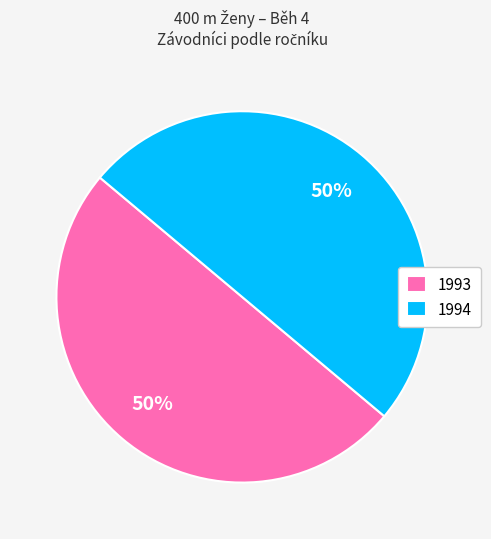

Count the number of slices in the pie.

2